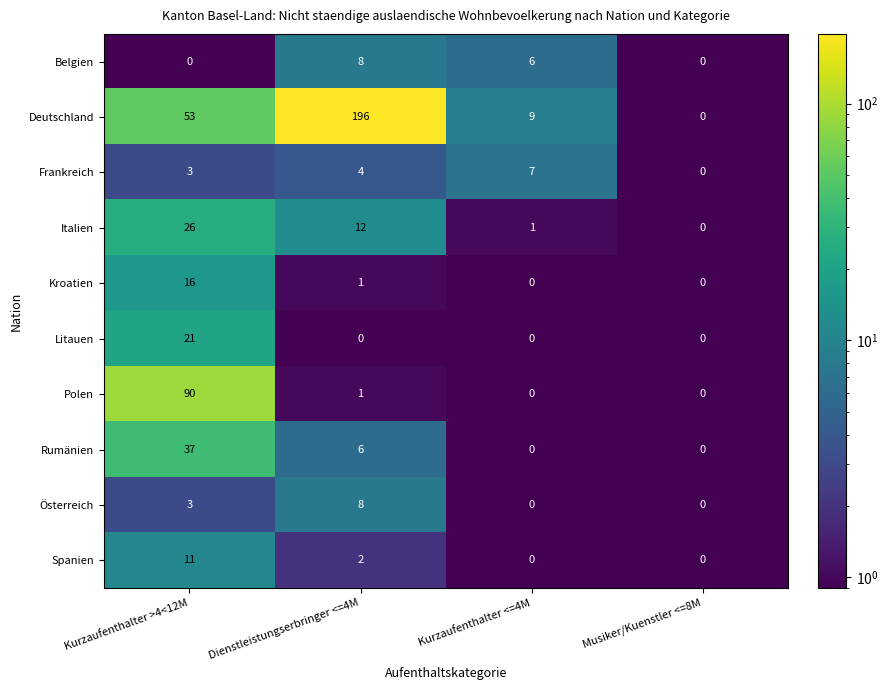

Where is Frankreich nearest to the value 3?

Kurzaufenthalter >4<12M